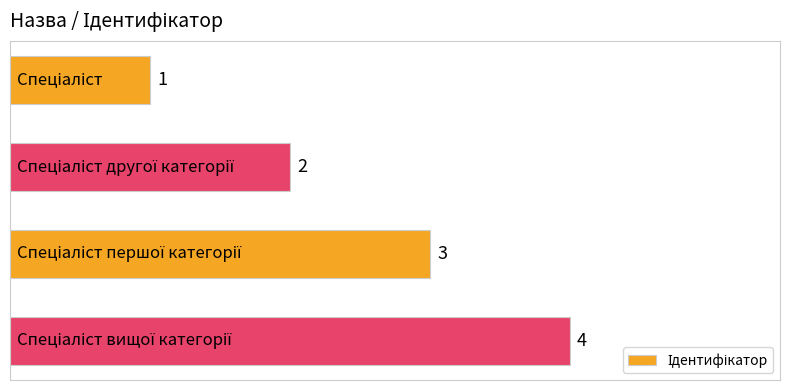

What is the smallest value displayed?

1